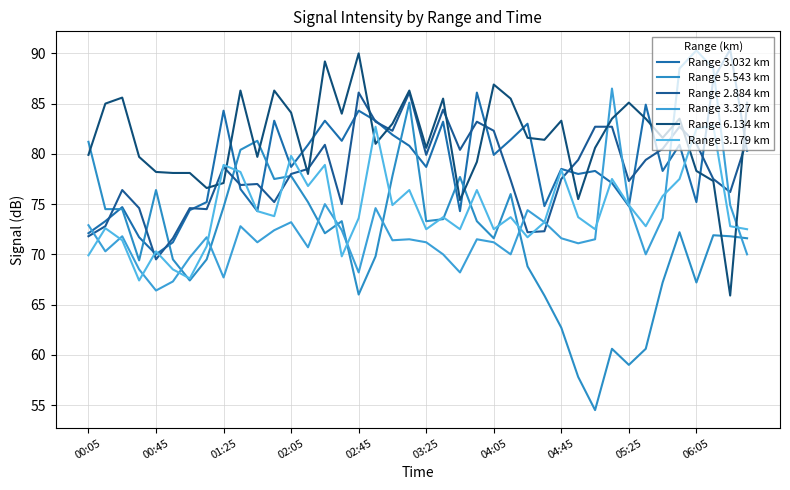

Does the chart have visible grid lines?

Yes